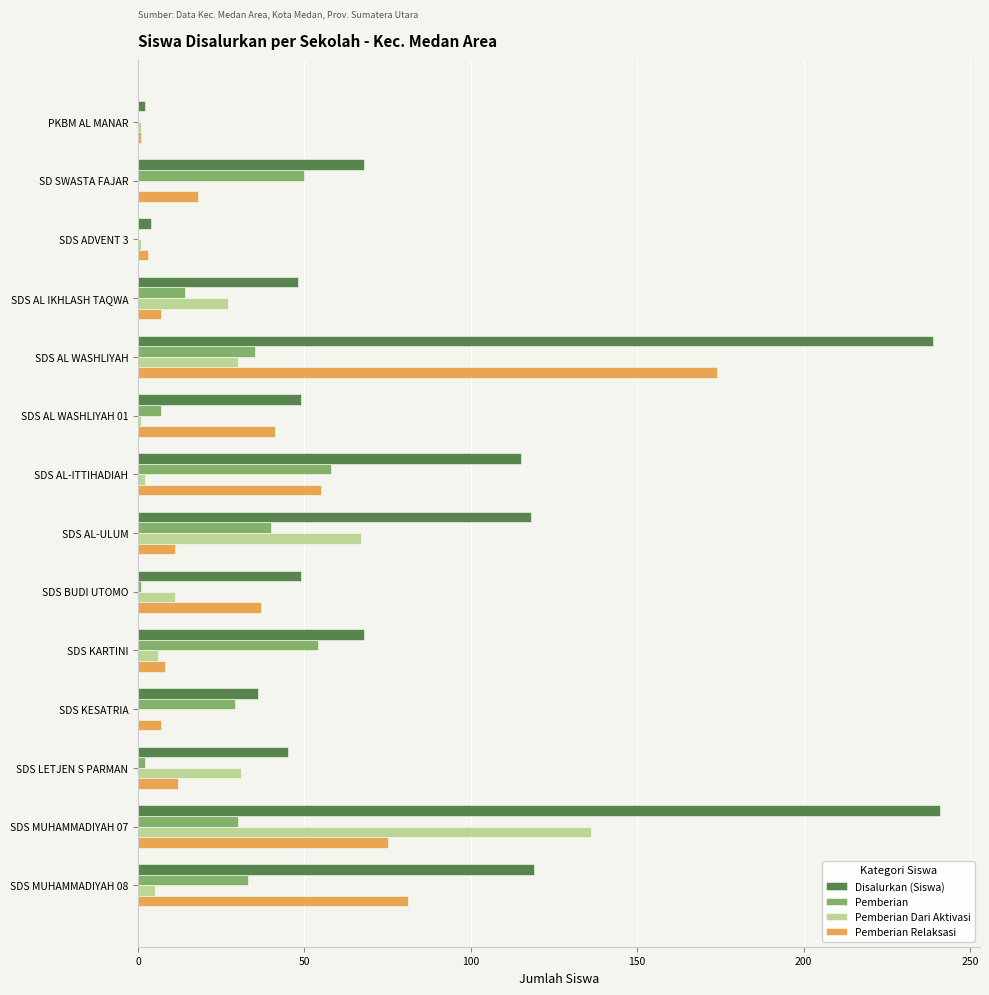

Is it true that Disalurkan (Siswa) equals 36 at SDS KESATRIA?

True